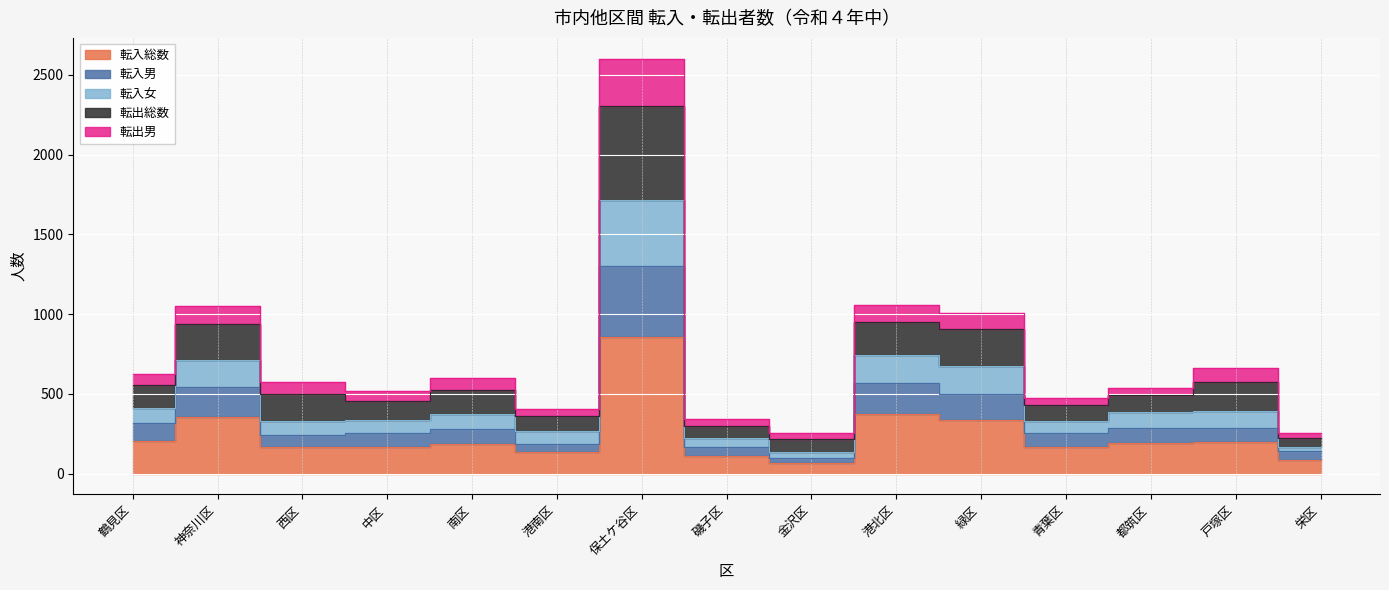

List the labels in order of 転出総数 value, largest first.

保土ケ谷区, 港北区, 神奈川区, 緑区, 戸塚区, 鶴見区, 南区, 西区, 都筑区, 中区, 青葉区, 港南区, 磯子区, 金沢区, 栄区